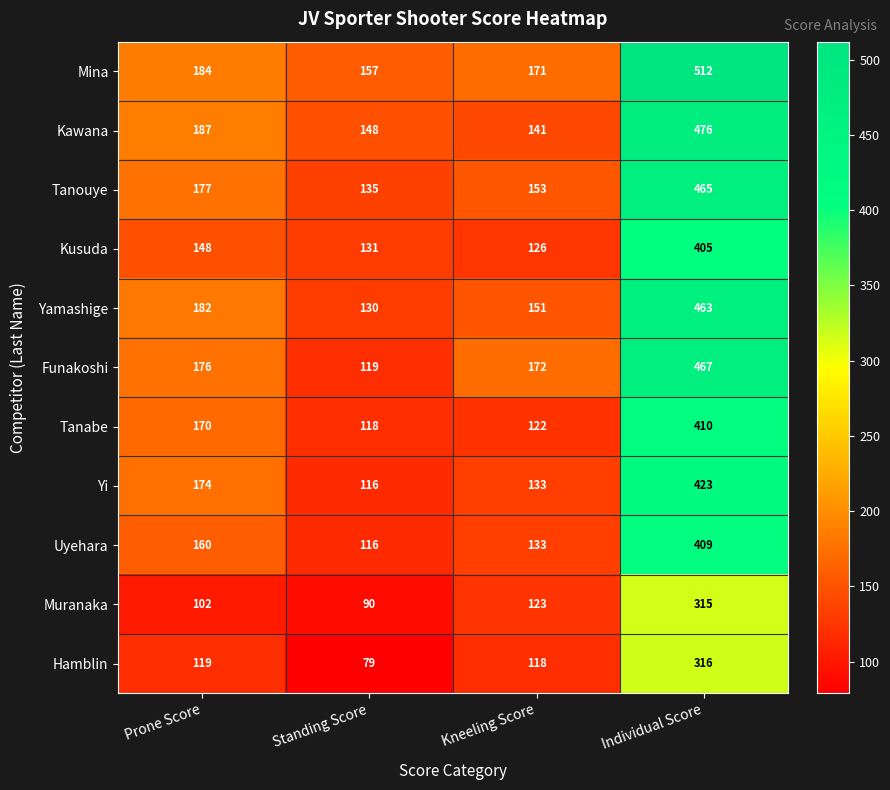

What is the difference between the second highest and minimum values in the Tanabe series?

52